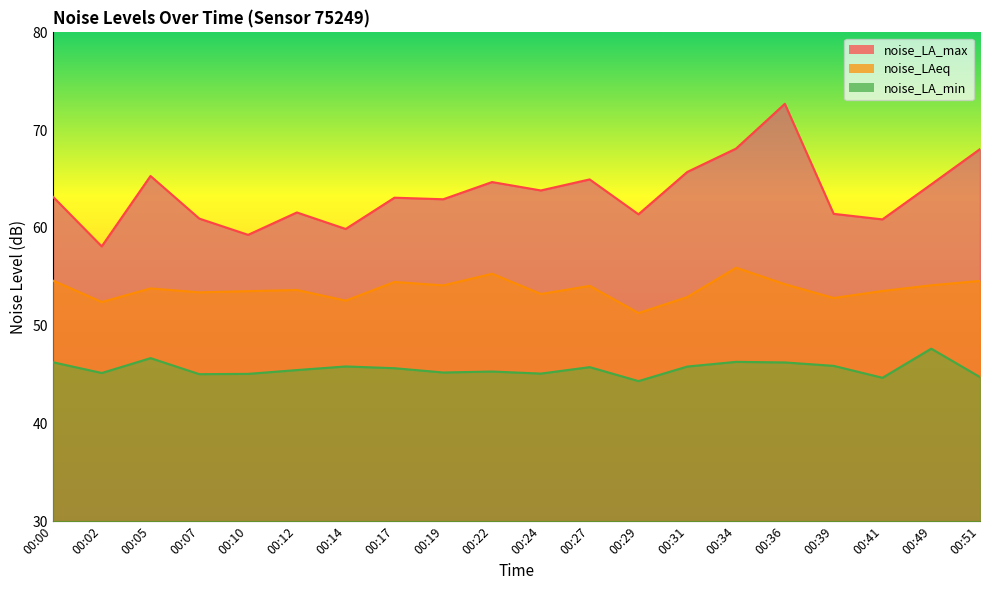

How many interior local peaks does the noise_LA_min series have?

6